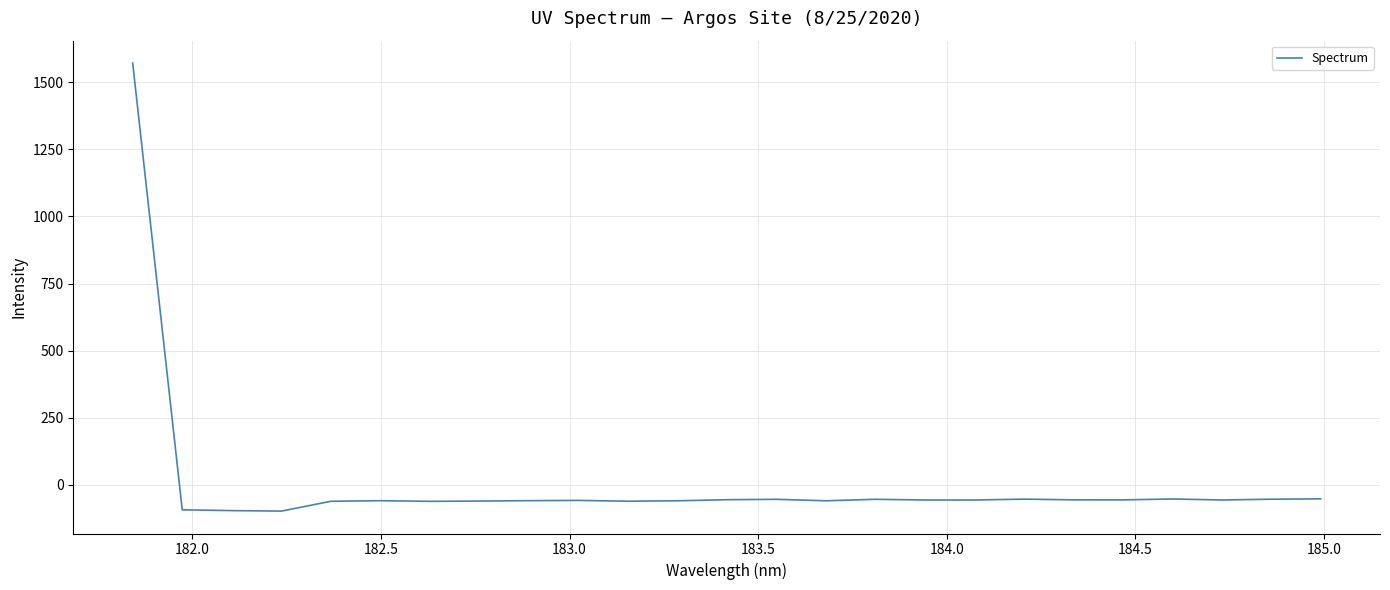

What is the difference between the maximum and minimum values?

1669.0